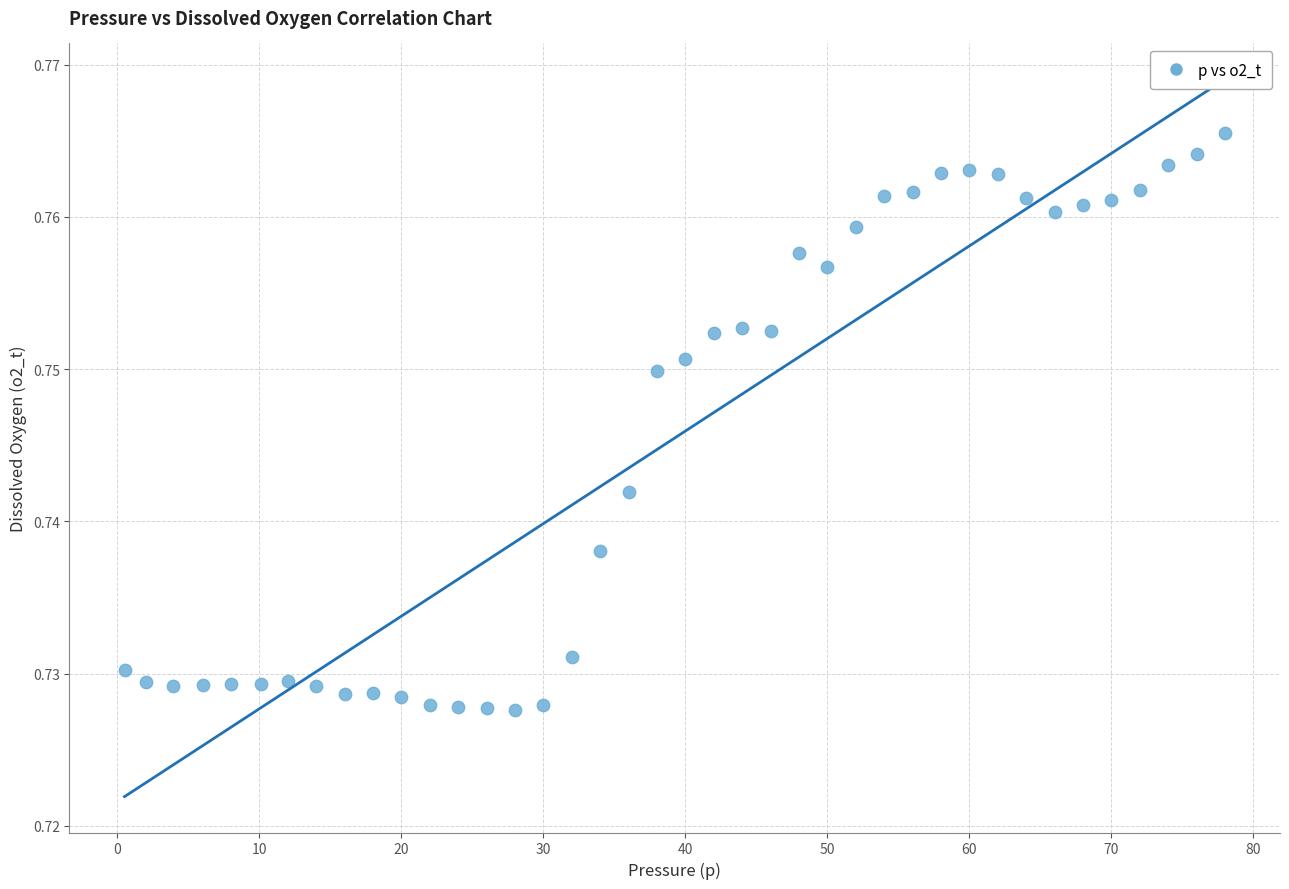

What is the range of X values (max minus min)?

77.5